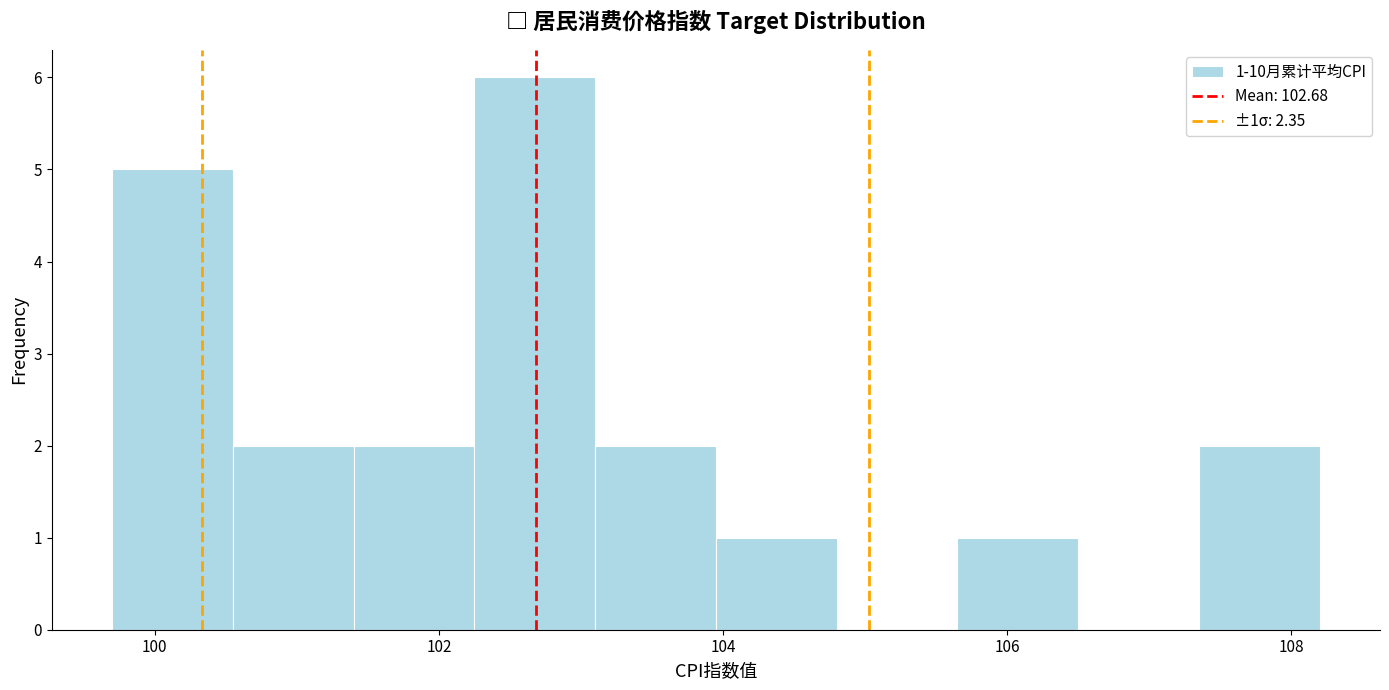

Over which range of the x-axis is the bar tallest?

102.25 to 103.10